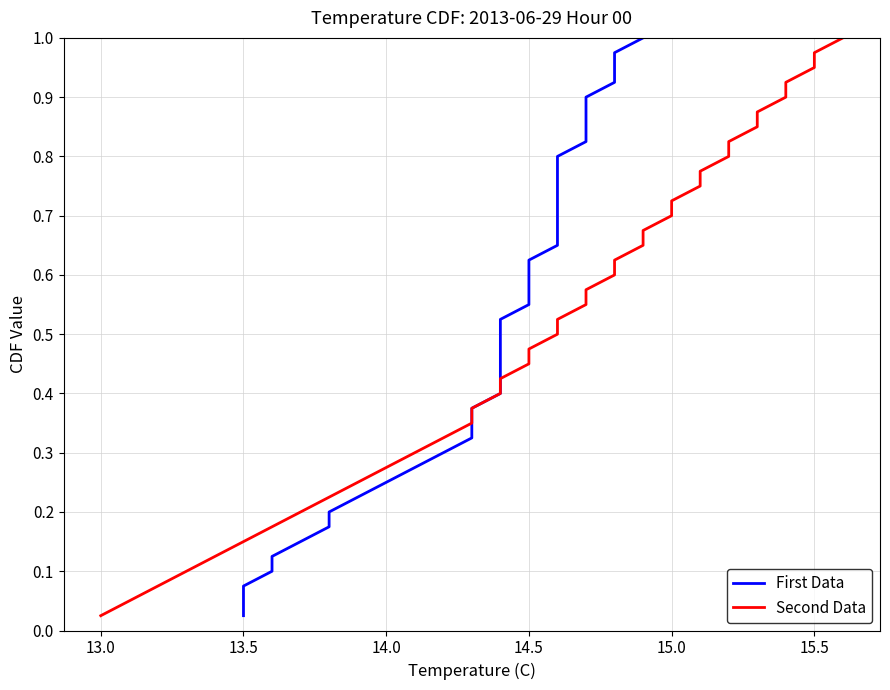

What is the sum of all Second Data values?

20.5